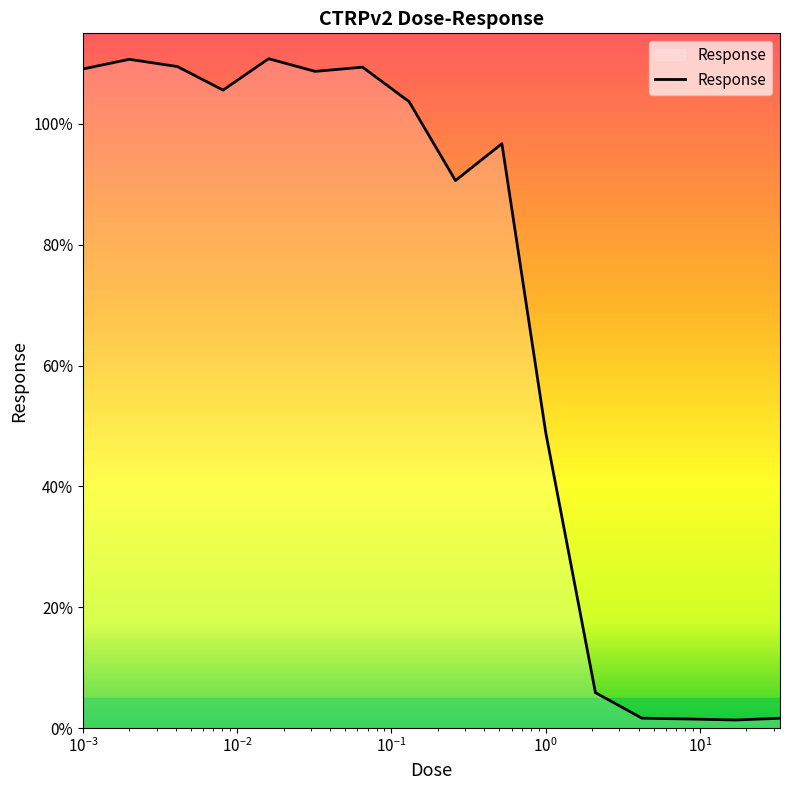

What is the maximum value shown in the chart?

110.8